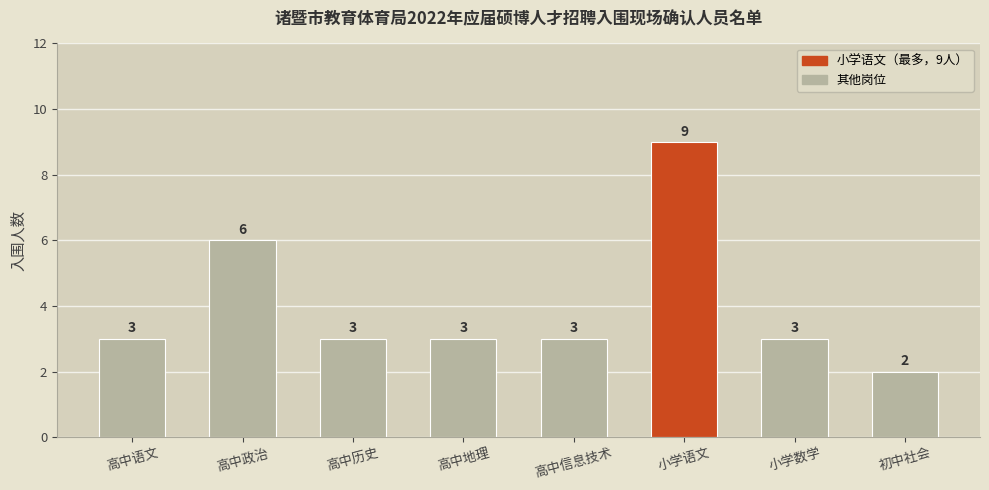

Are the bars grouped side by side (vs. stacked)?

No